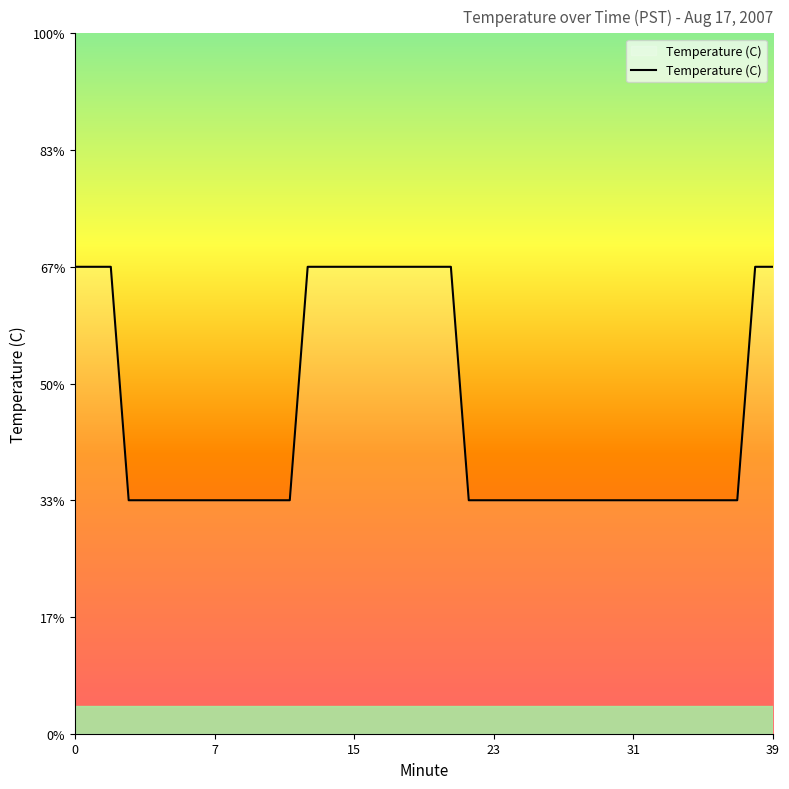

Is this an area chart (filled region under the line)?

Yes